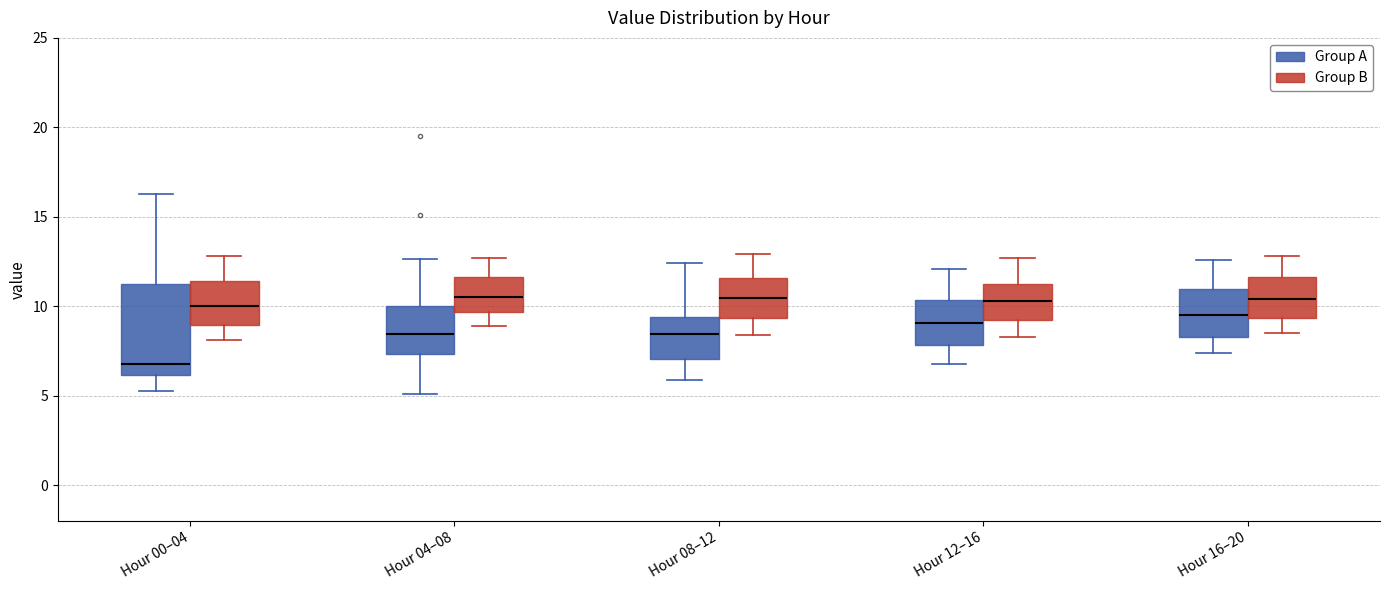

Comparing the boxes themselves (not the whiskers), which one is the tallest?

Hour 00–04 (Group A)